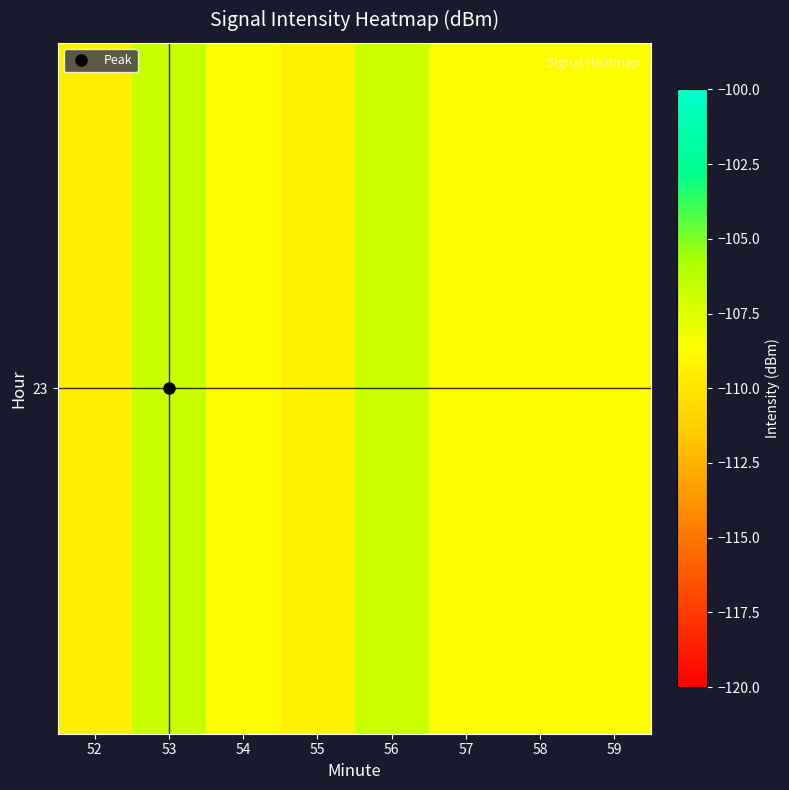

What is the change in value from 56 to 58?

-2.0